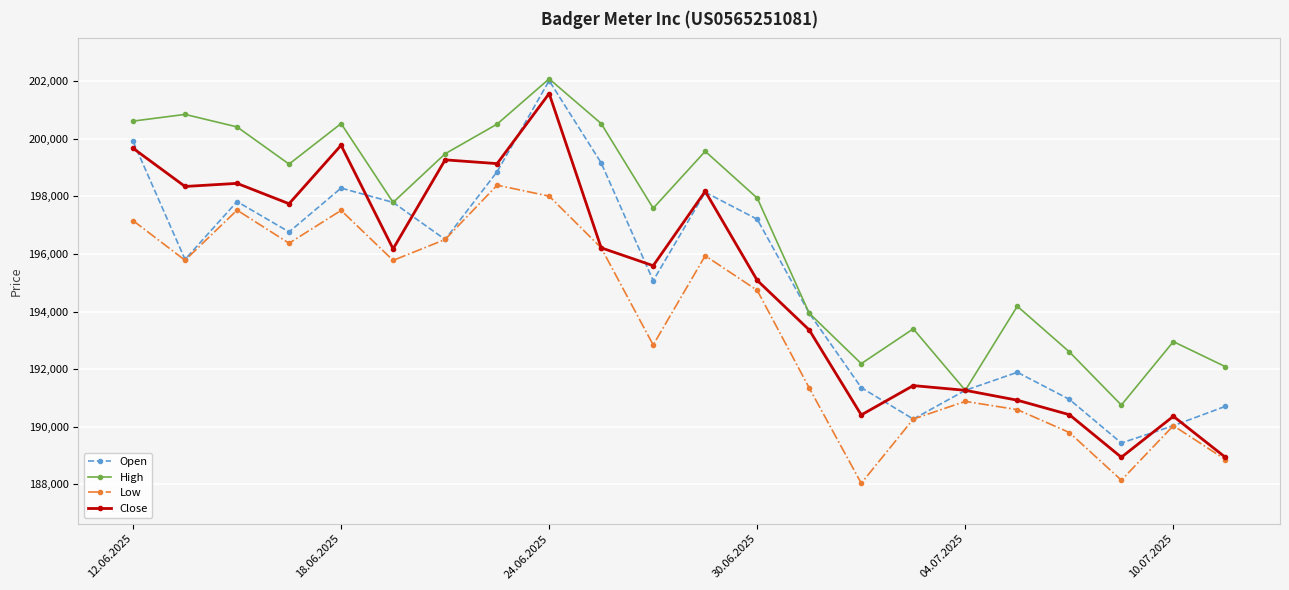

What is the value of the Low point at the 2nd from the left?

195778